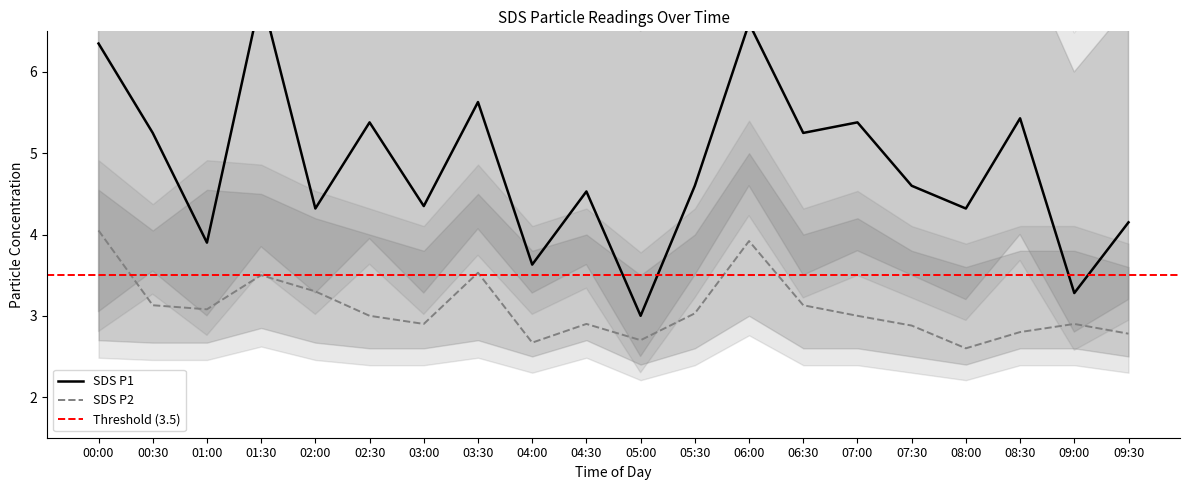

Reading left to right, list all the values displayed in this chart.

SDS_P1: 00:00=6.3	00:30=5.2	01:00=3.9	01:30=7.0	02:00=4.3	02:30=5.4	03:00=4.3	03:30=5.6	04:00=3.6	04:30=4.5	05:00=3.0	05:30=4.6	06:00=6.6	06:30=5.2	07:00=5.4	07:30=4.6	08:00=4.3	08:30=5.4	09:00=3.3	09:30=4.2
SDS_P1_upper: 00:00=8.6	00:30=8.3	01:00=9.2	01:30=8.6	02:00=7.5	02:30=8.0	03:00=7.2	03:30=8.5	04:00=7.0	04:30=7.8	05:00=6.5	05:30=7.3	06:00=8.9	06:30=7.5	07:00=7.8	07:30=7.0	08:00=6.8	08:30=7.5	09:00=6.0	09:30=6.8
SDS_P1_lower: 00:00=3.0	00:30=3.5	01:00=3.0	01:30=3.9	02:00=3.3	02:30=4.0	03:00=3.3	03:30=4.1	04:00=3.3	04:30=3.6	05:00=2.5	05:30=3.5	06:00=4.6	06:30=3.5	07:00=3.8	07:30=3.5	08:00=3.2	08:30=4.0	09:00=2.8	09:30=3.2
SDS_P2: 00:00=4.0	00:30=3.1	01:00=3.1	01:30=3.5	02:00=3.3	02:30=3.0	03:00=2.9	03:30=3.5	04:00=2.7	04:30=2.9	05:00=2.7	05:30=3.0	06:00=3.9	06:30=3.1	07:00=3.0	07:30=2.9	08:00=2.6	08:30=2.8	09:00=2.9	09:30=2.8
SDS_P2_upper: 00:00=4.5	00:30=4.0	01:00=4.5	01:30=4.5	02:00=4.2	02:30=4.0	03:00=3.8	03:30=4.5	04:00=3.8	04:30=4.0	05:00=3.5	05:30=4.0	06:00=5.0	06:30=4.0	07:00=4.2	07:30=3.8	08:00=3.6	08:30=3.8	09:00=3.8	09:30=3.6
SDS_P2_lower: 00:00=2.7	00:30=2.7	01:00=2.7	01:30=2.9	02:00=2.7	02:30=2.6	03:00=2.6	03:30=2.7	04:00=2.5	04:30=2.7	05:00=2.4	05:30=2.6	06:00=3.0	06:30=2.6	07:00=2.6	07:30=2.5	08:00=2.4	08:30=2.6	09:00=2.6	09:30=2.5